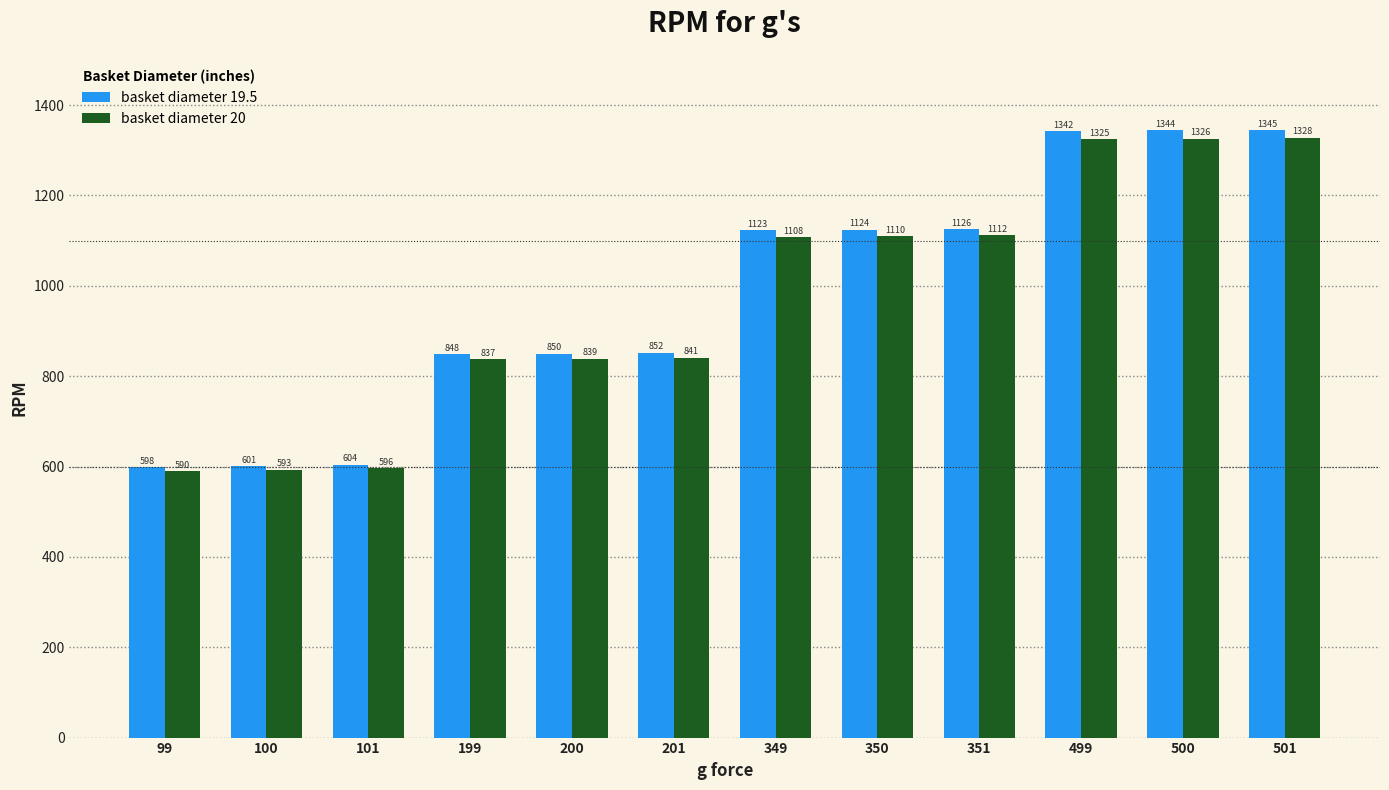

Which category has the highest value across all series?

501